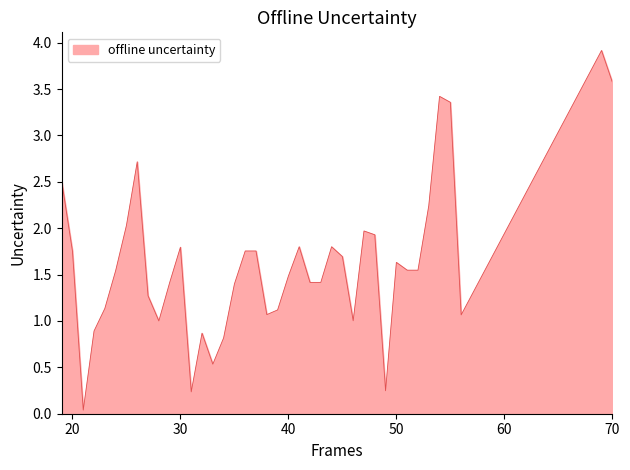

What is the difference between the maximum and minimum values?

3.9